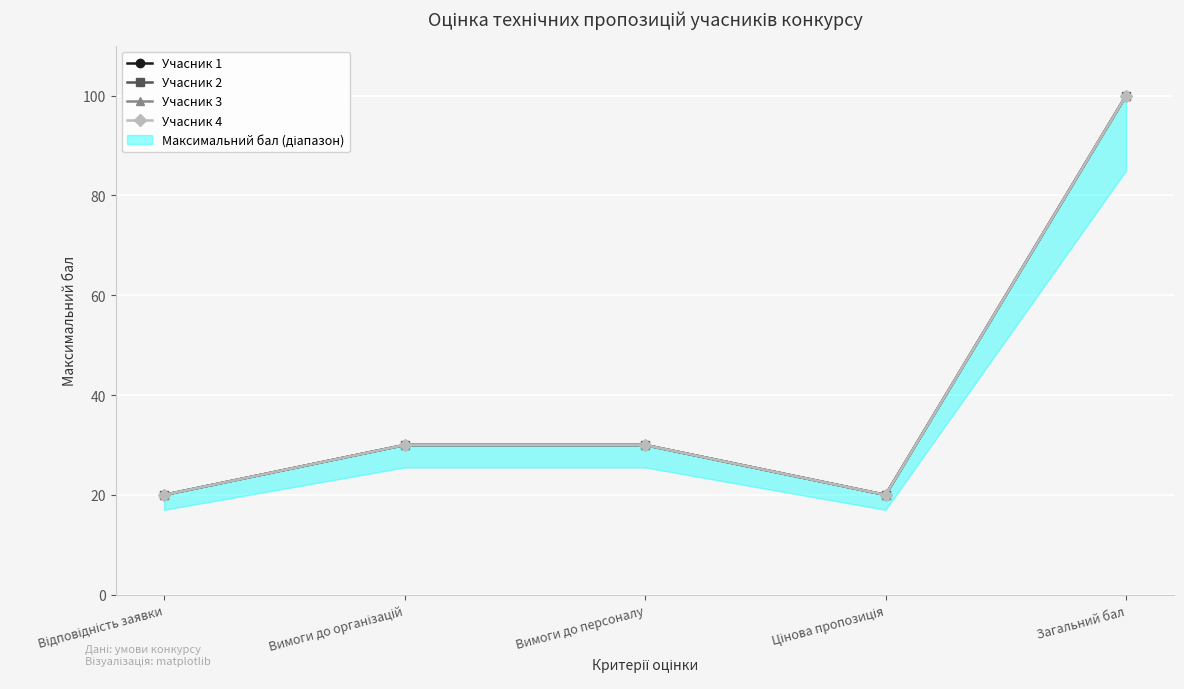

What is the average value of the Учасник 1 series?

40